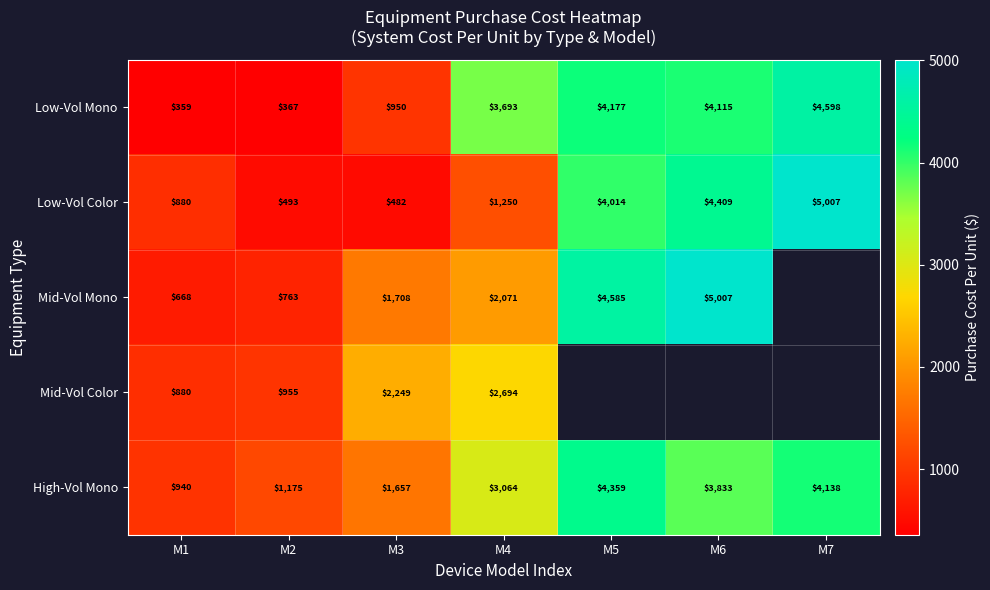

Is the value of Low-Vol Mono at M6 greater than the value of High-Vol Mono at M2?

Yes